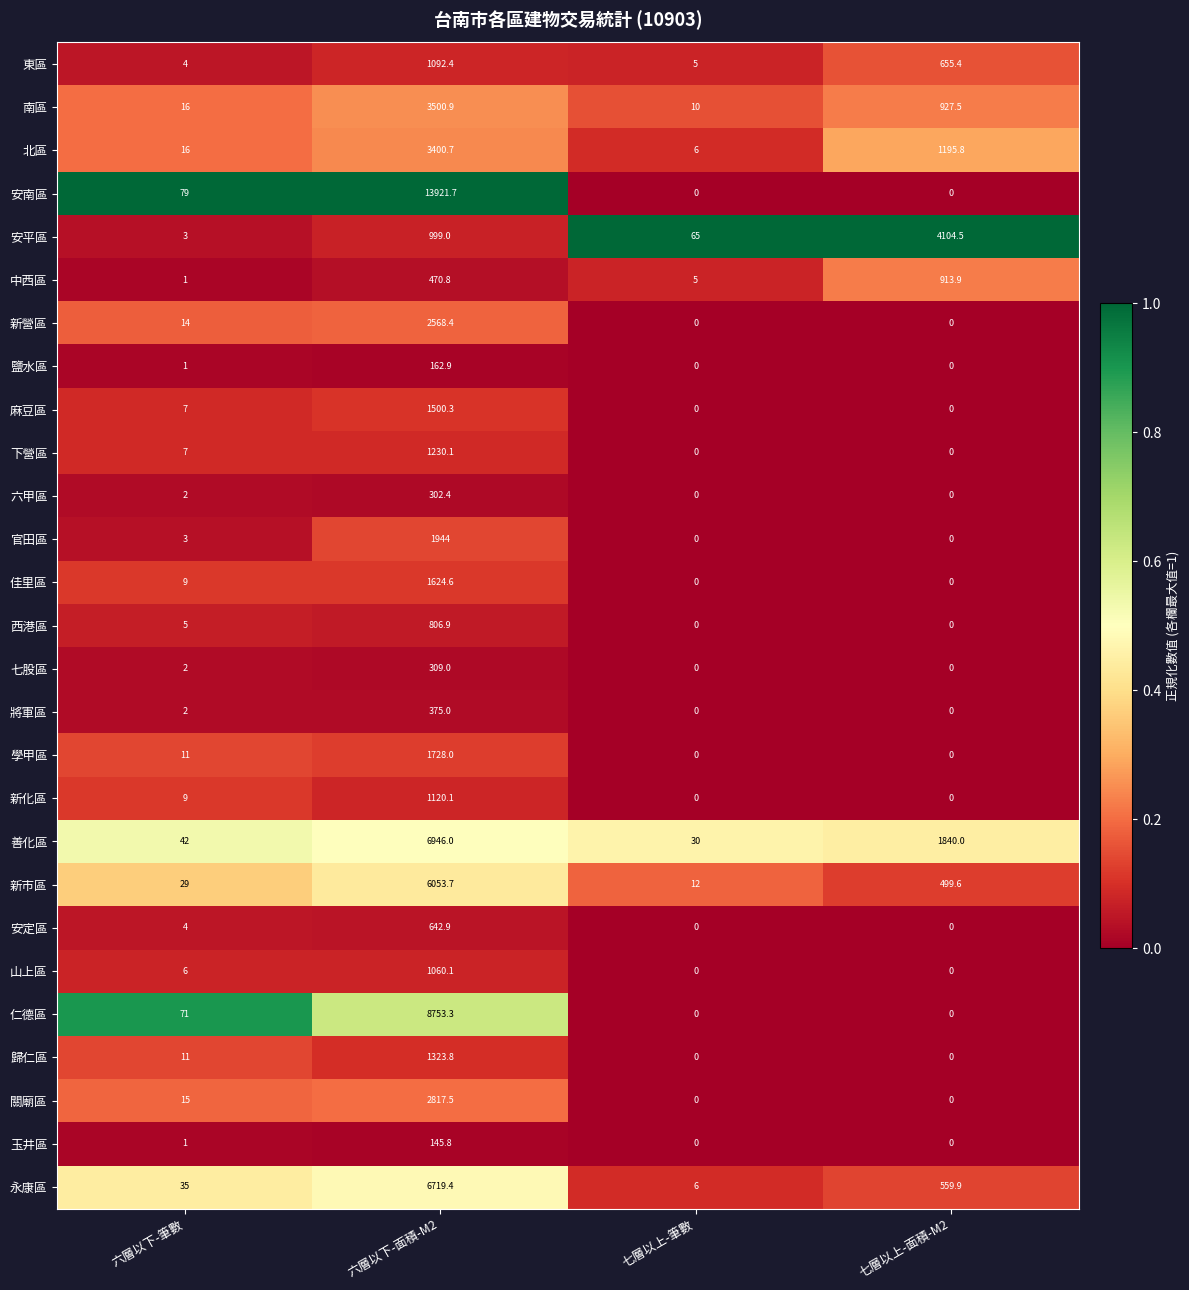

What is the difference between the 鹽水區 values at 六層以下-面積-M2 and 六層以下-筆數?

161.9